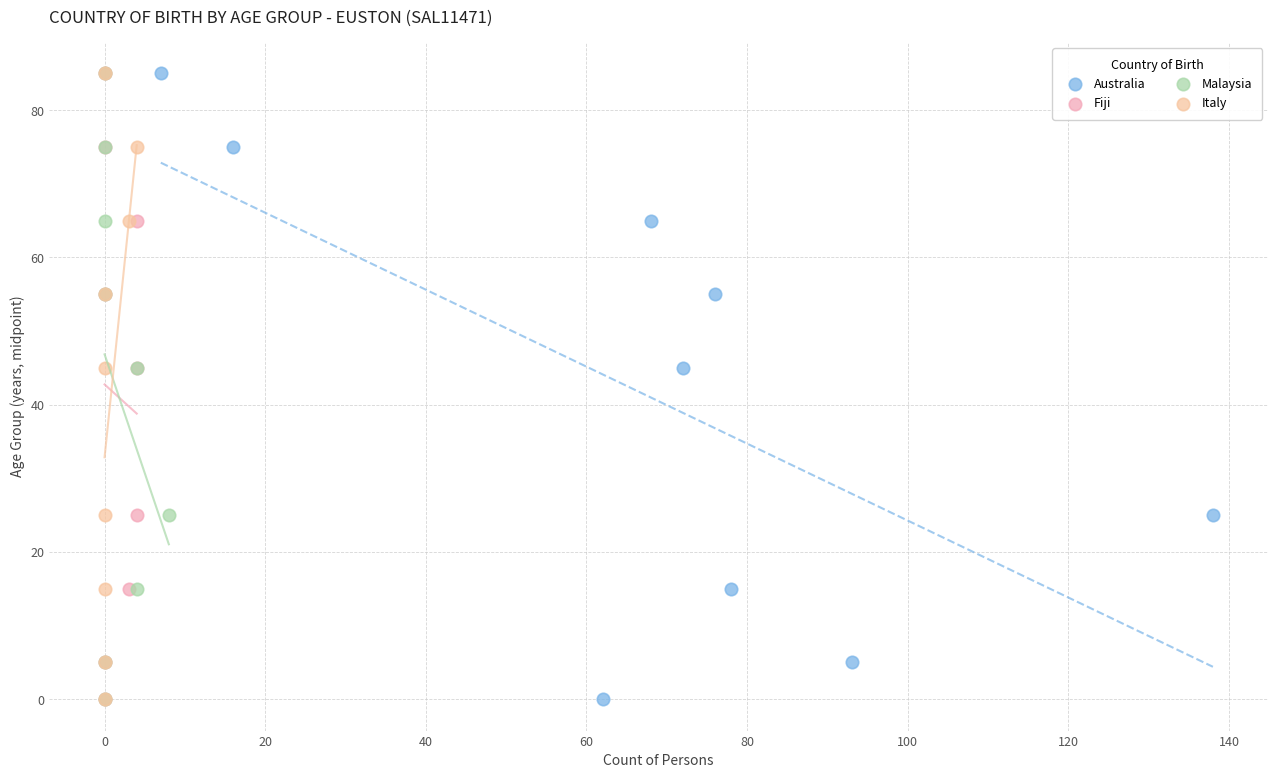

What are all the series names shown in the legend?

Australia, Fiji, Malaysia, Italy